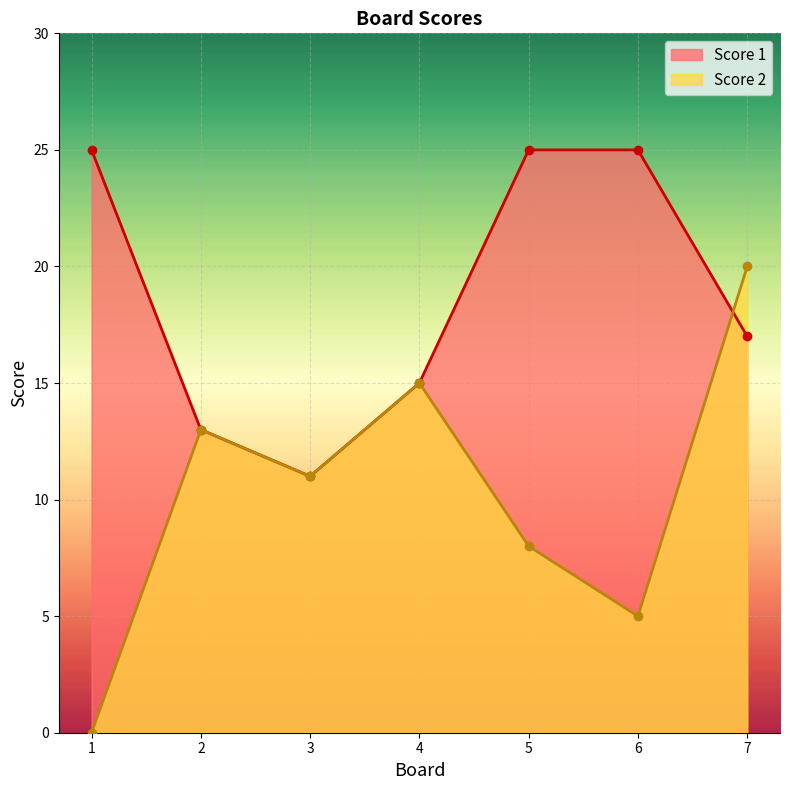

Between which two adjacent categories do Score 1 and Score 2 first intersect?

6 and 7